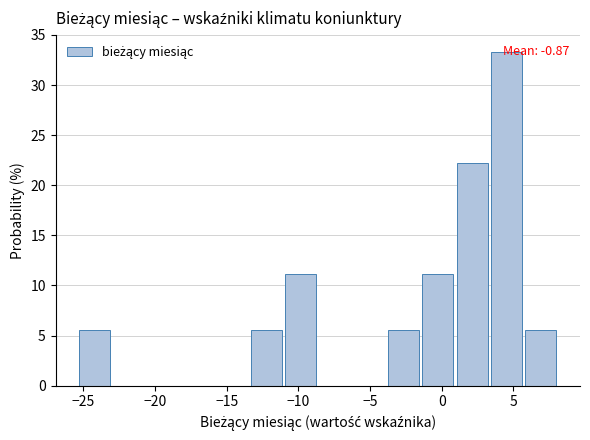

Over which range of the x-axis is the bar tallest?

3.5 to 5.5